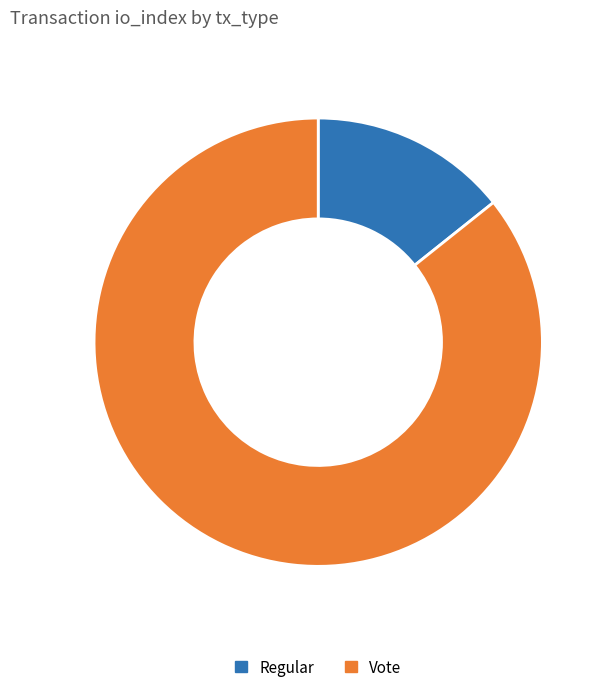

Which slice is the smallest?

Regular